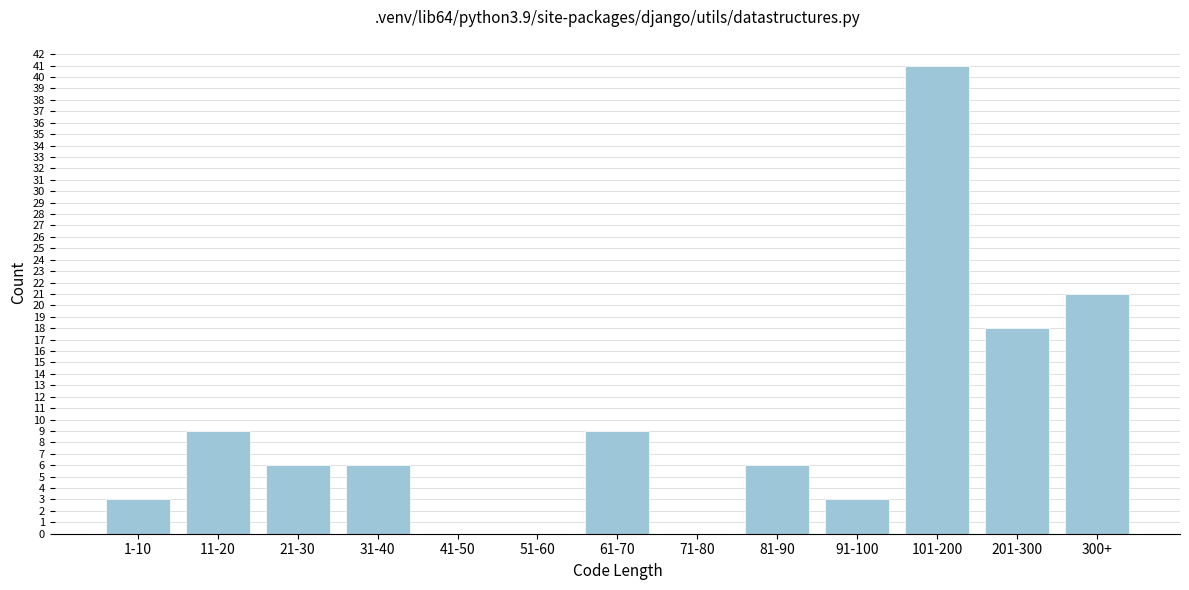

Reading left to right, list all the values displayed in this chart.

1-10=3	11-20=9	21-30=6	31-40=6	41-50=0	51-60=0	61-70=9	71-80=0	81-90=6	91-100=3	101-200=41	201-300=18	300+=21